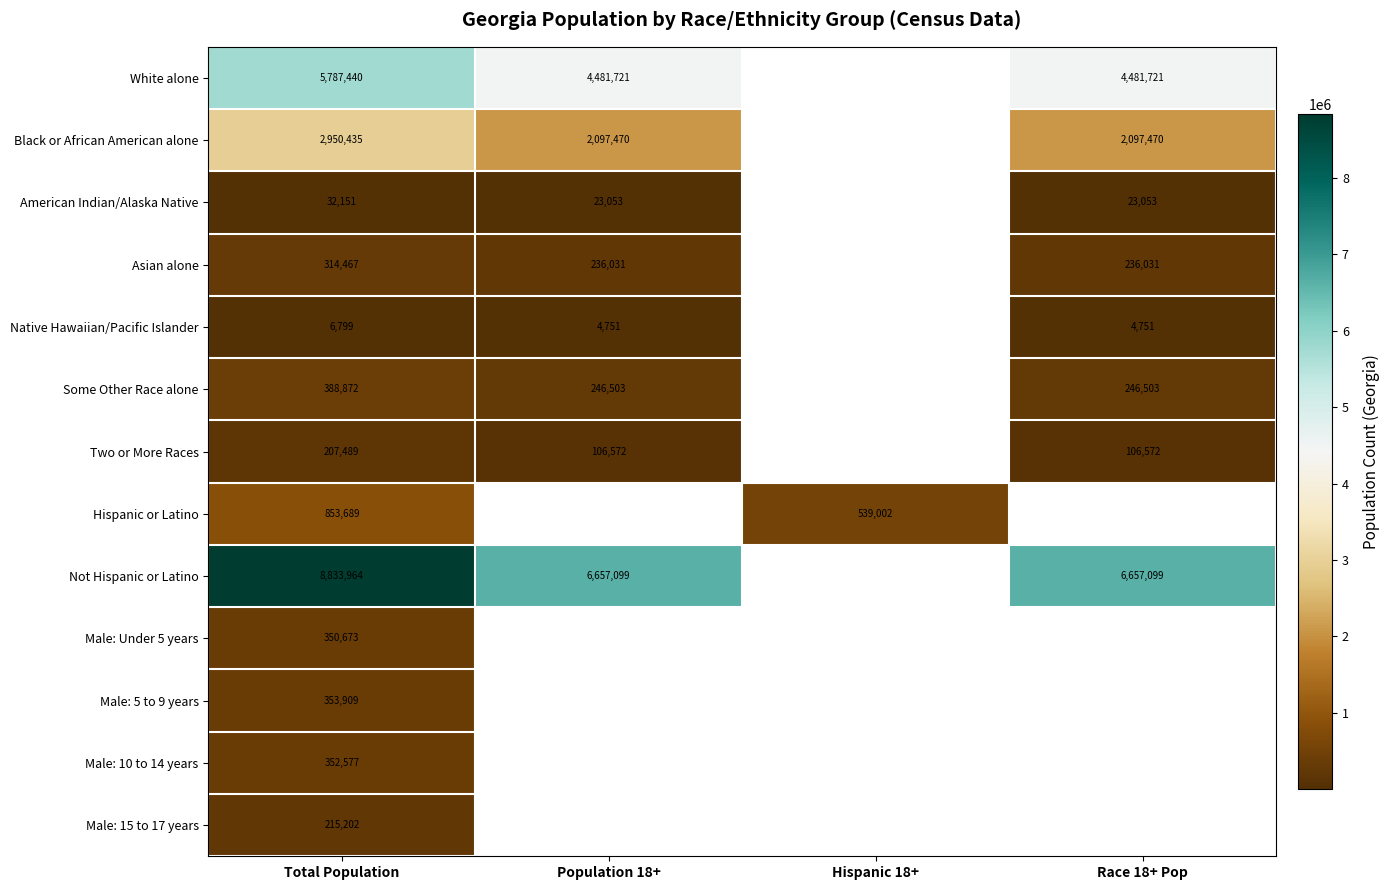

What is the maximum value shown in the chart?

8833964.0